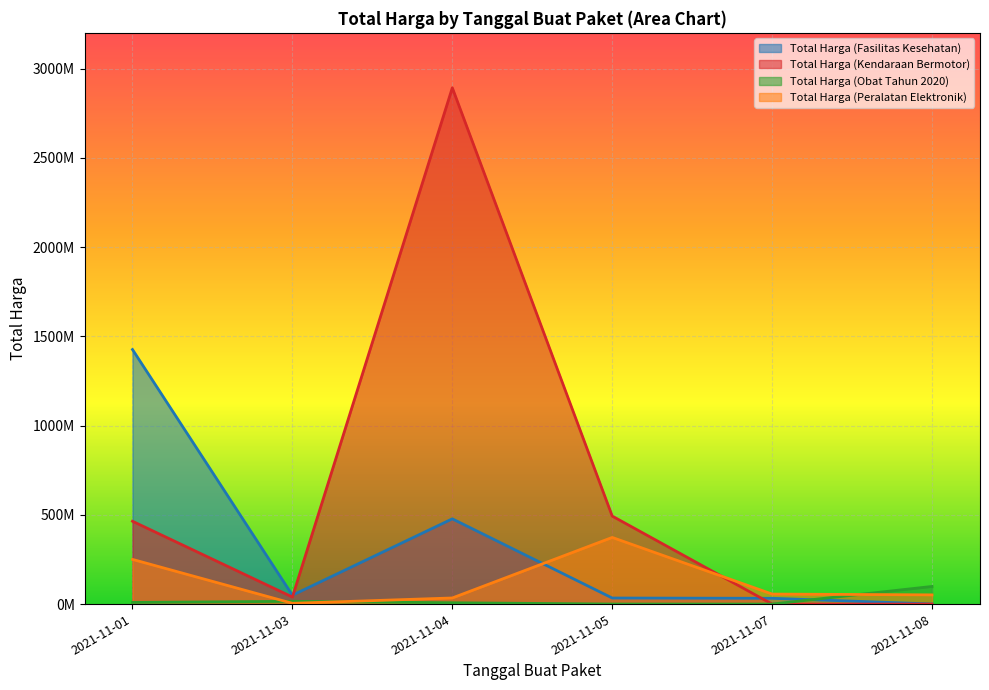

Which has a higher value, 2021-11-03 or 2021-11-07?

2021-11-03